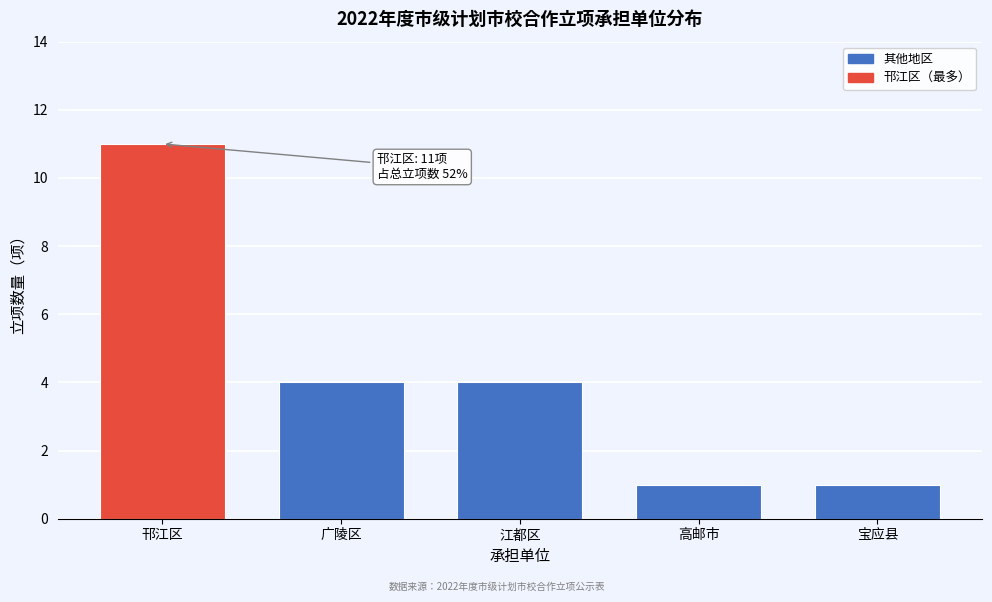

Reading left to right, list all the values displayed in this chart.

11	4	4	1	1